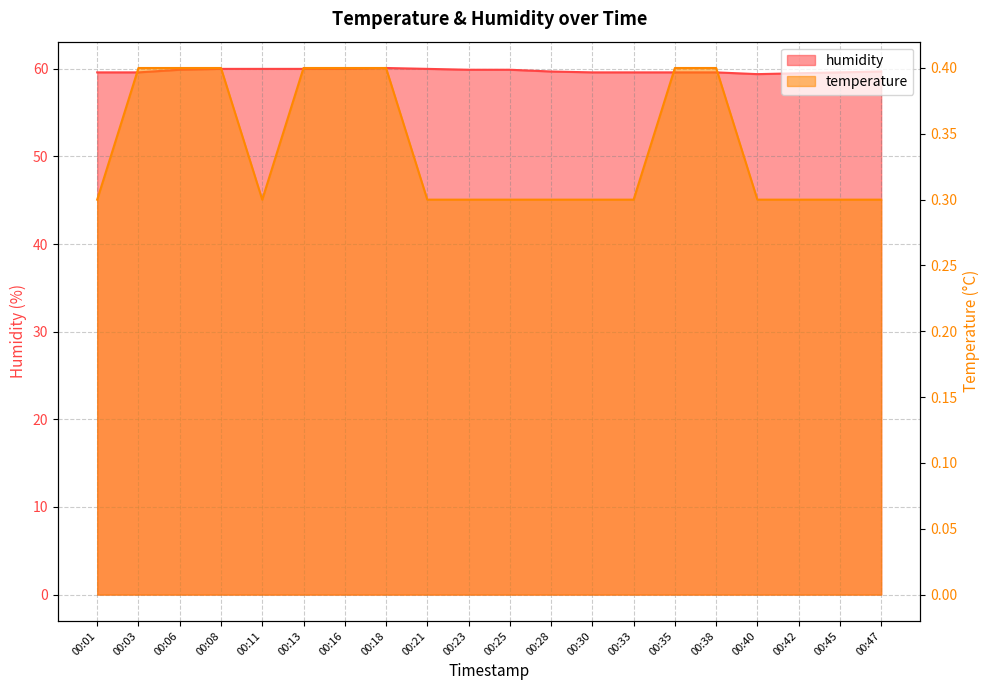

Rank the categories by temperature value from highest to lowest.

00:03, 00:06, 00:08, 00:13, 00:16, 00:18, 00:35, 00:38, 00:01, 00:11, 00:21, 00:23, 00:25, 00:28, 00:30, 00:33, 00:40, 00:42, 00:45, 00:47